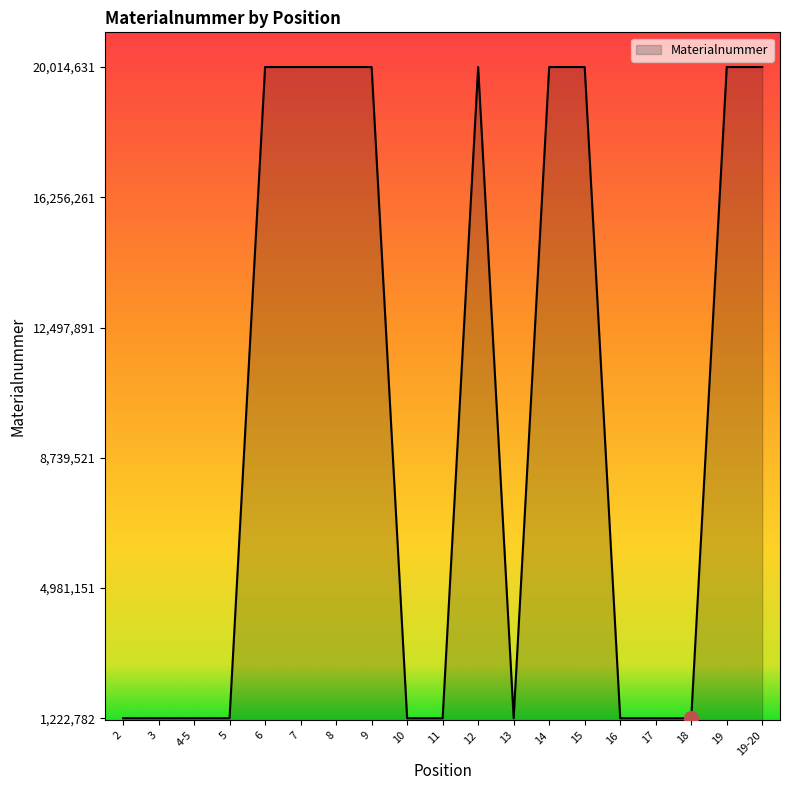

True or false: the data shows 20014601 at 14.

True